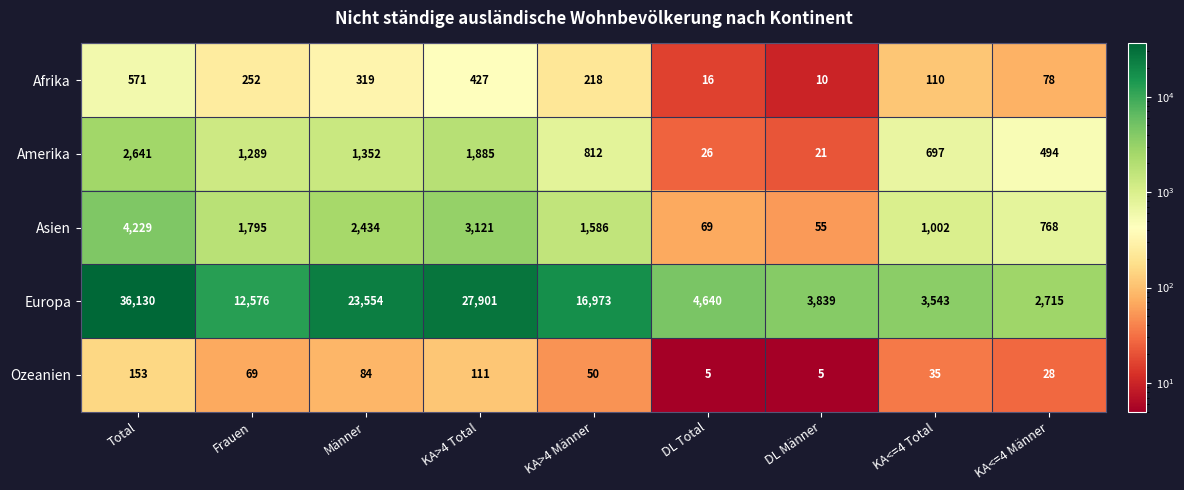

What is the total value across all series at Total?

43724